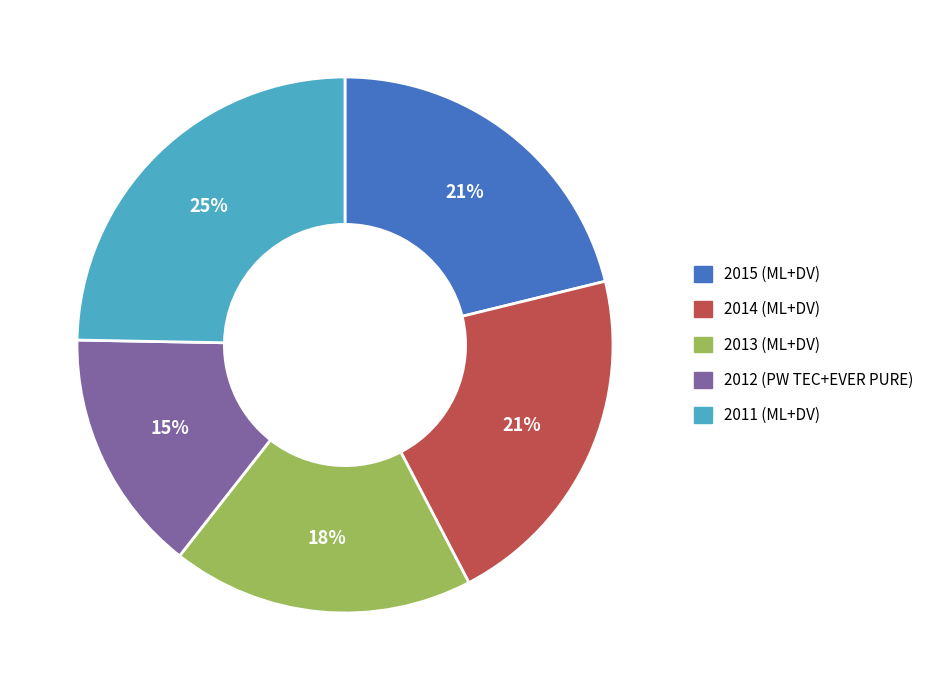

Which has a higher value, 2013 (ML+DV) or 2011 (ML+DV)?

2011 (ML+DV)